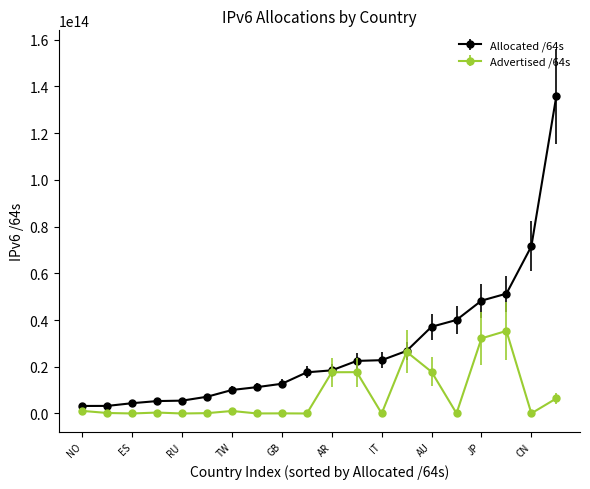

Rank the series by their maximum value, from lowest to highest.

Advertised /64s, Allocated /64s